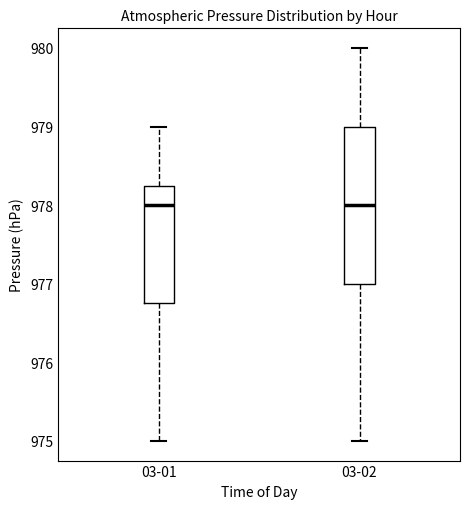

Which box is the tallest, from its lower edge to its upper edge?

03-02